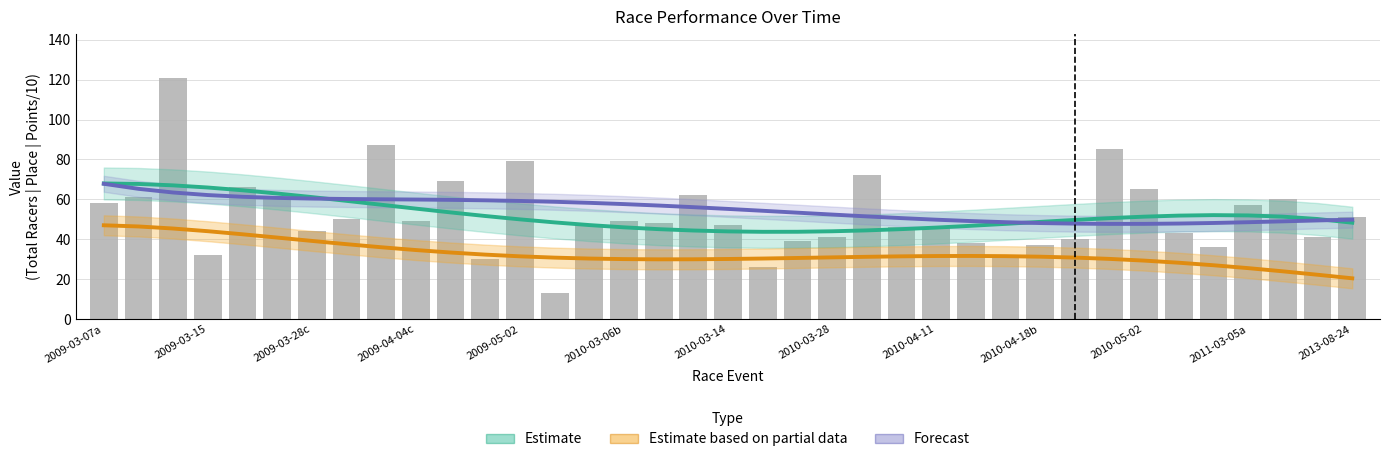

Where does the Estimate (Total Racers) series first go above 50?

2009-03-07a